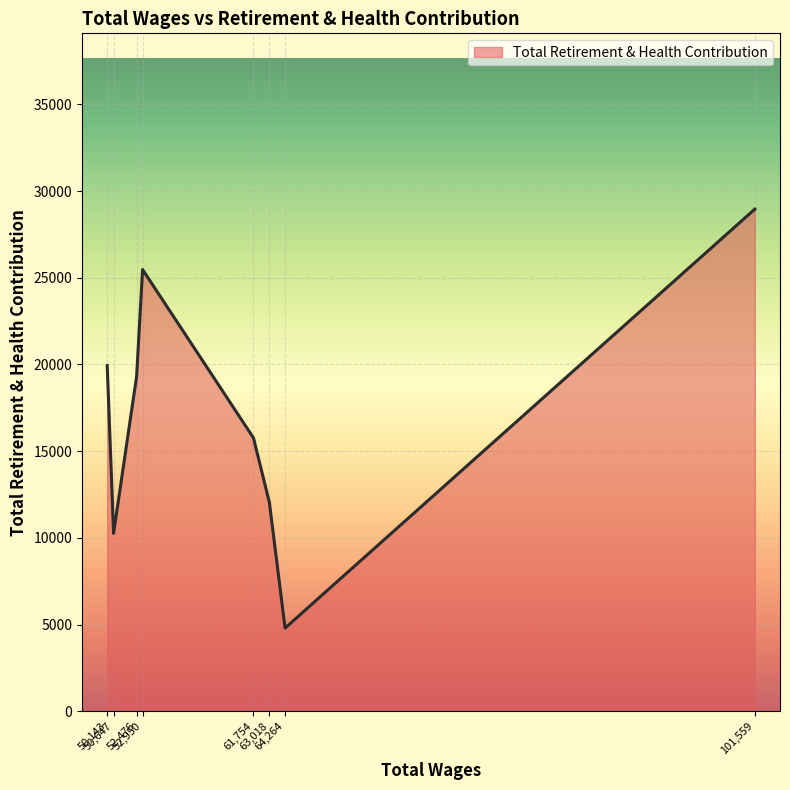

True or false: there are more than 0 points higher than both neighbors.

True